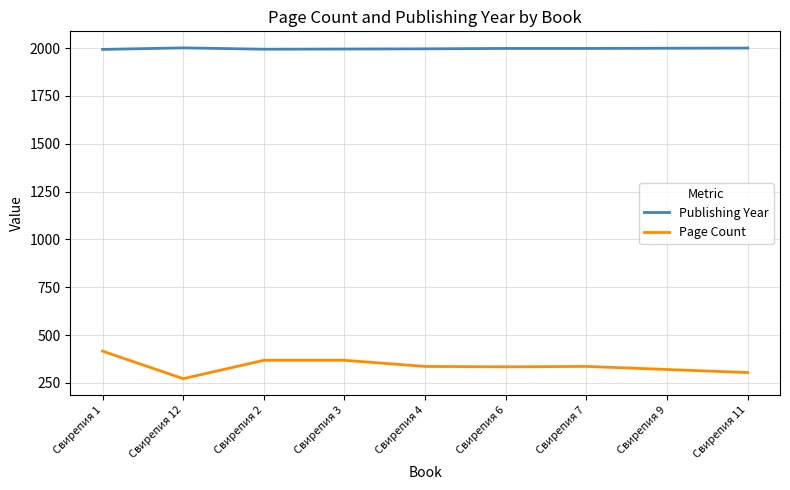

What is the difference between the highest and lowest values at Свирепия 3?

1627